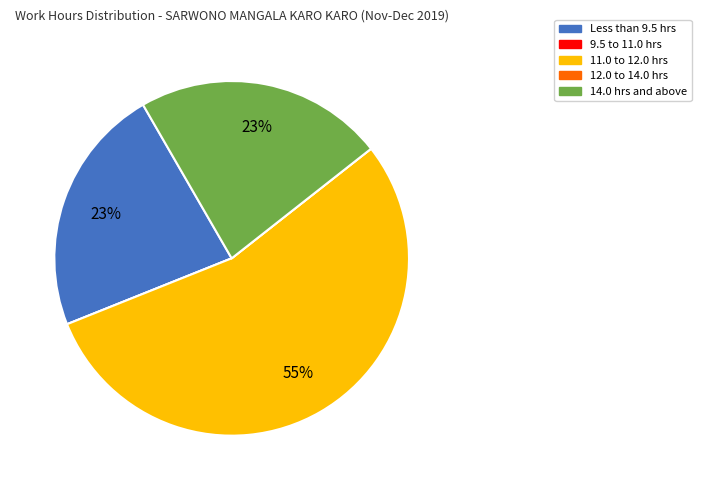

Does any single category account for the majority?

Yes